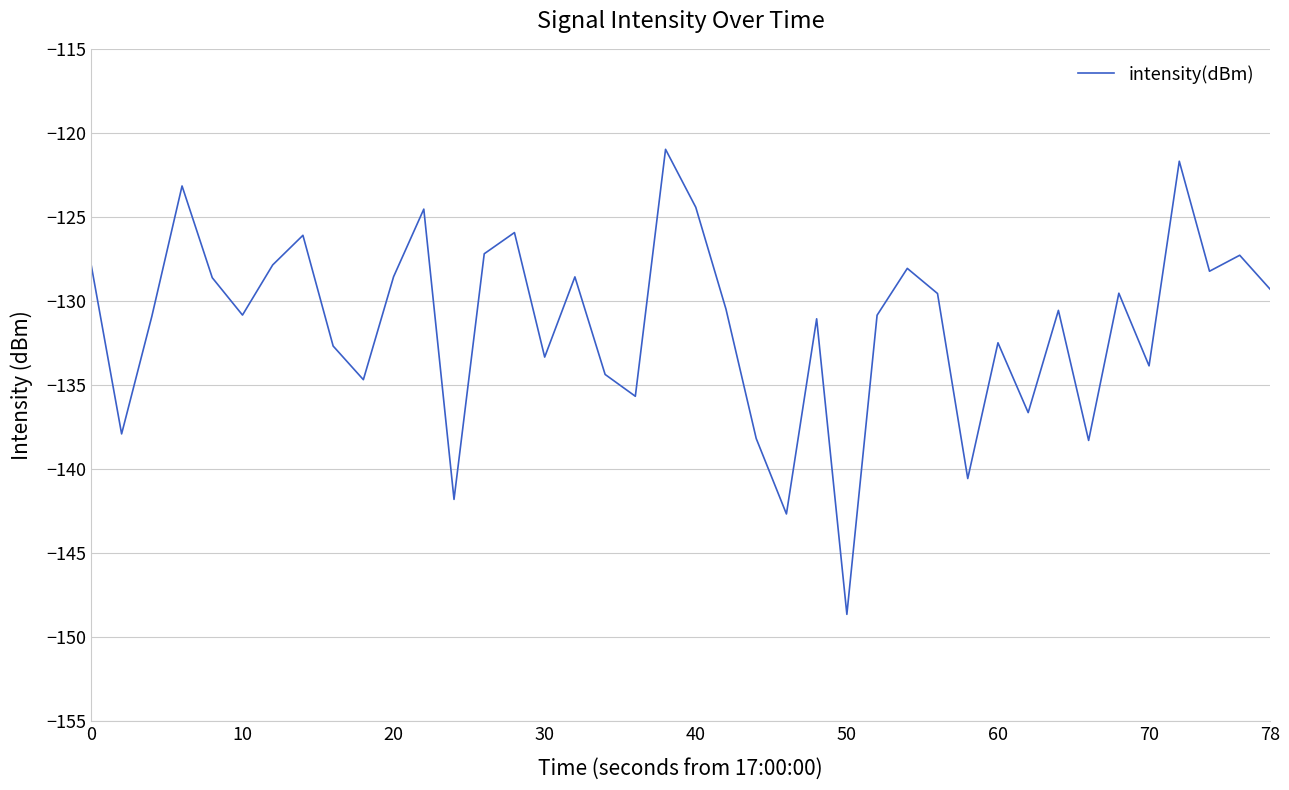

What is the maximum value shown in the chart?

-121.0